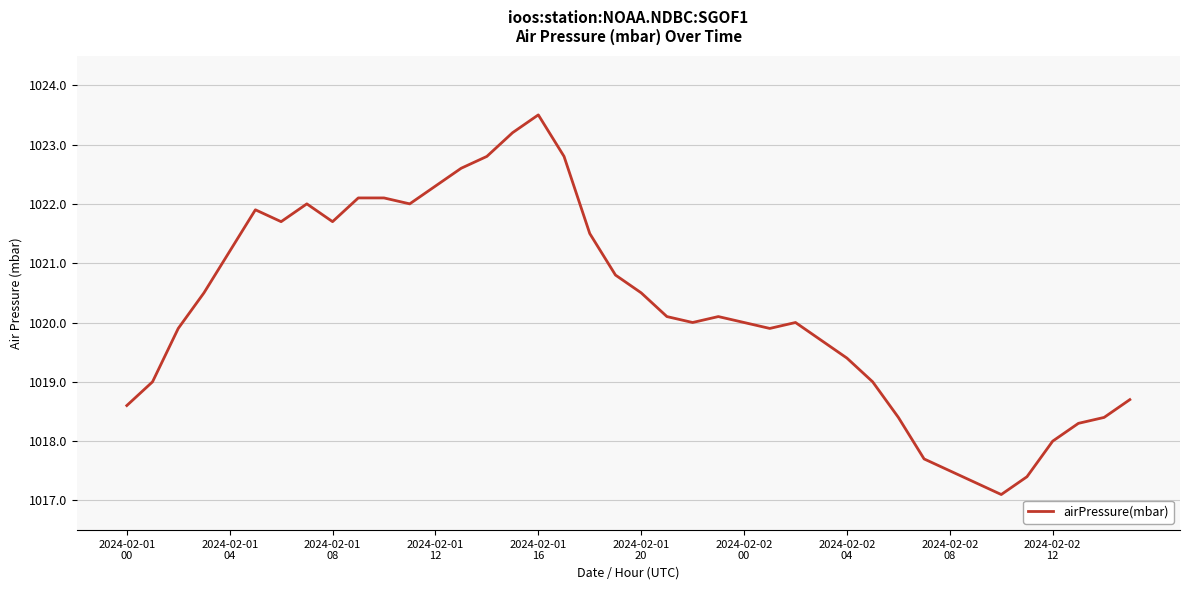

What is the minimum value shown in the chart?

1017.1